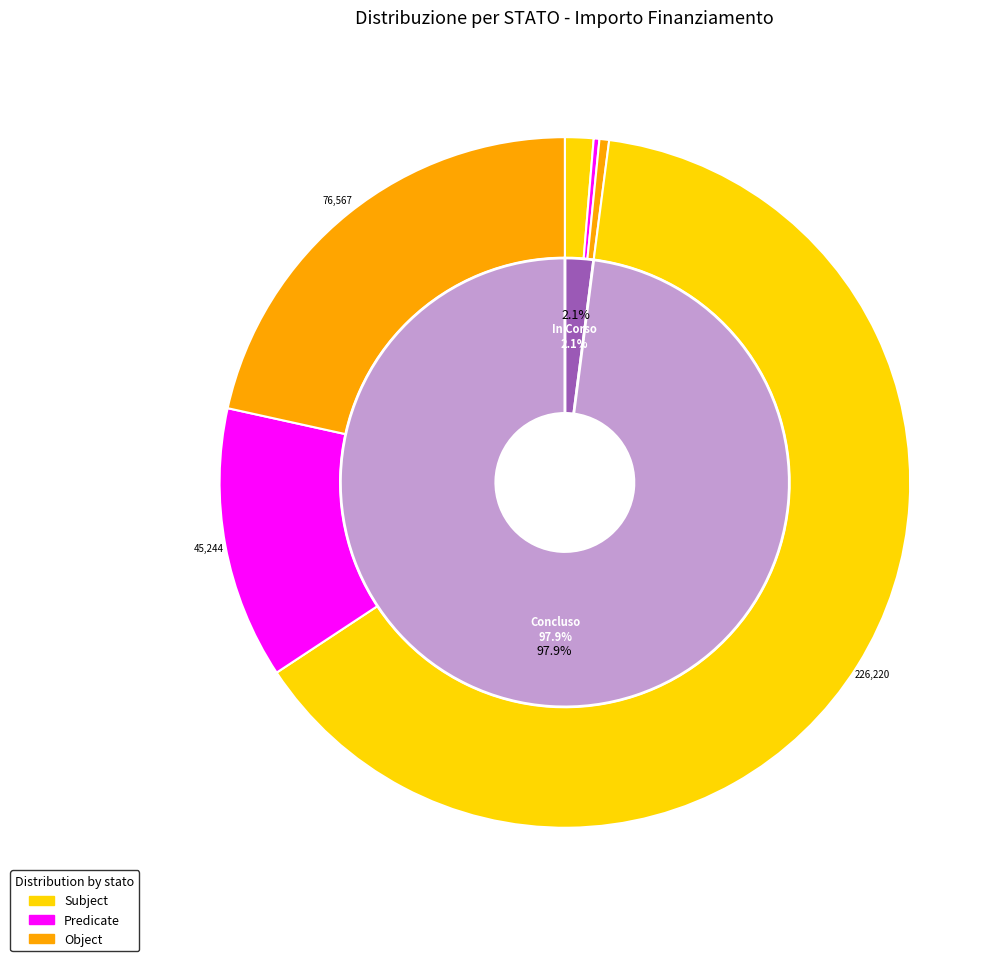

What portion of the pie excludes 35?

97.9%